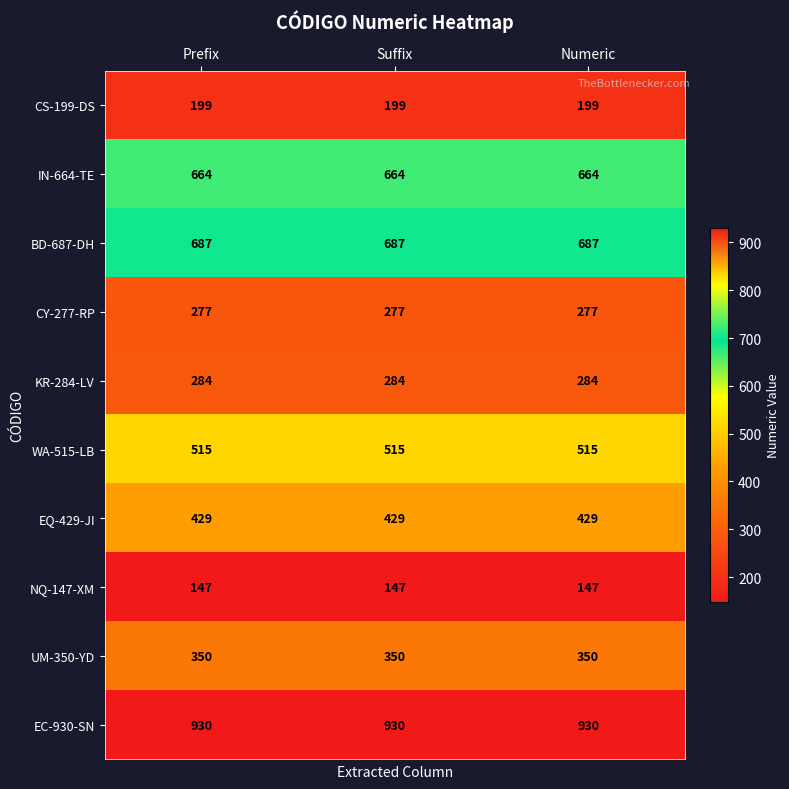

What is the minimum value shown in the chart?

147